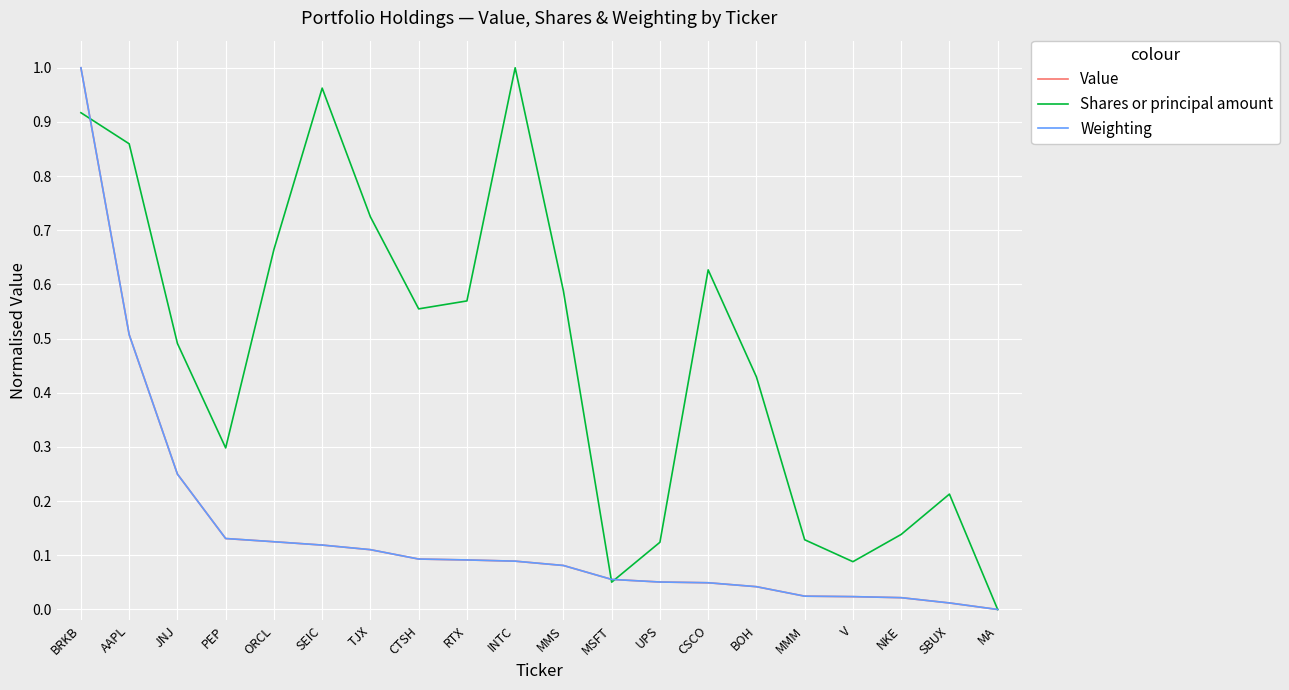

At which label does Weighting reach its minimum?

MA